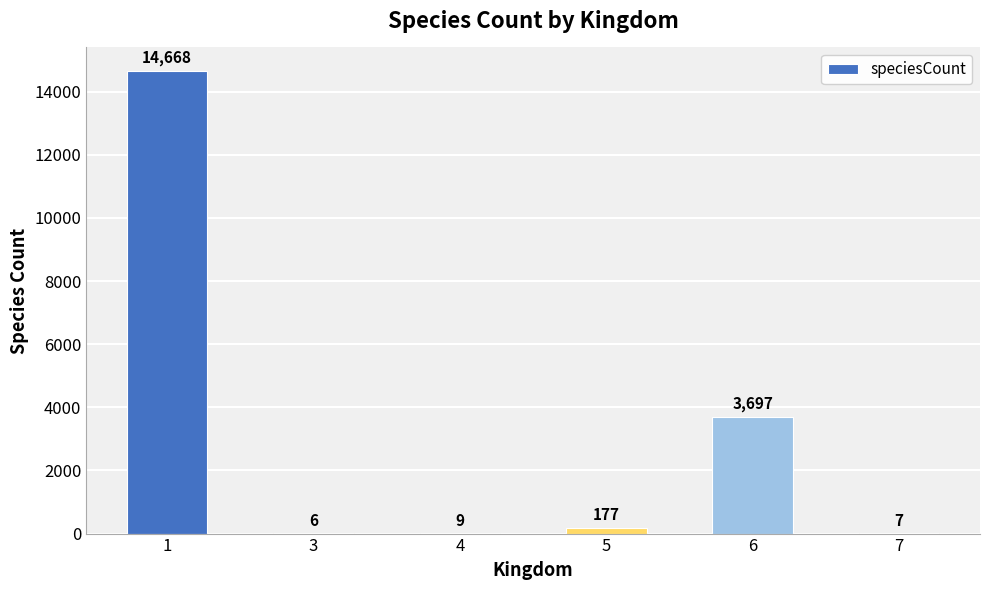

What is the maximum value shown in the chart?

14668